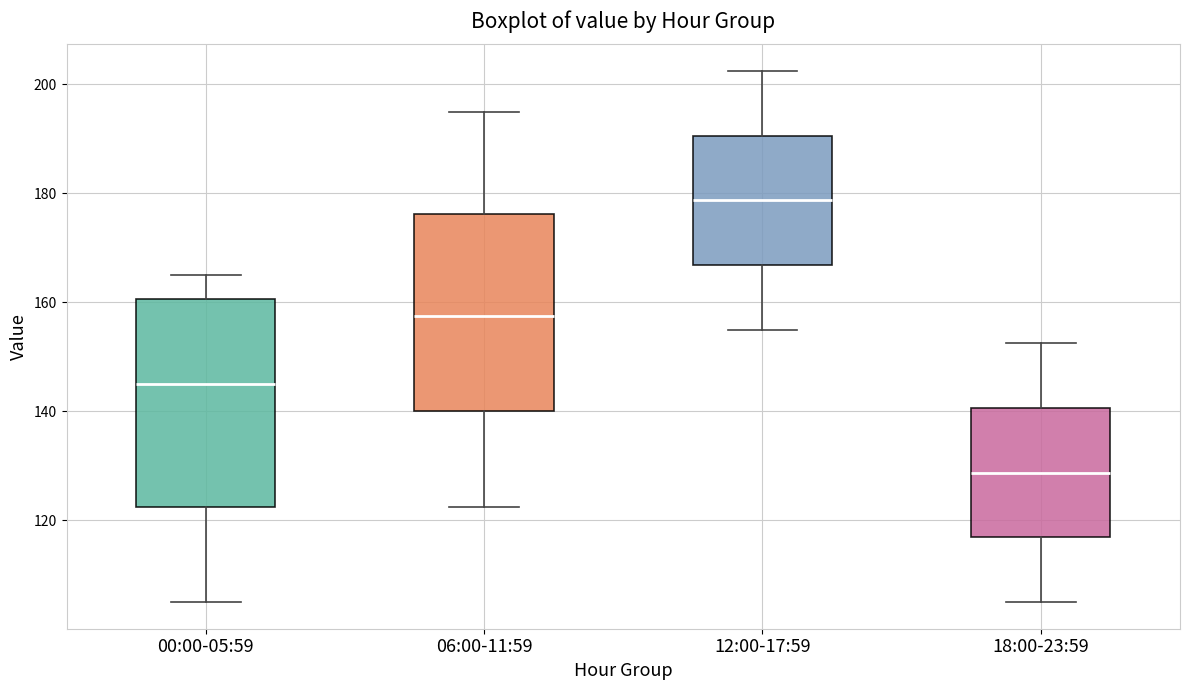

Reading left to right, read every box against the y-axis: the position of its median line, the range the box covers, and the ends of its whiskers. The values are not printed on the chart, so give them approximately, as read against the axis.

00:00-05:59: median 146, box 122 to 160, whiskers 106 to 166
06:00-11:59: median 158, box 140 to 176, whiskers 122 to 196
12:00-17:59: median 178, box 166 to 190, whiskers 156 to 202
18:00-23:59: median 128, box 116 to 140, whiskers 106 to 152